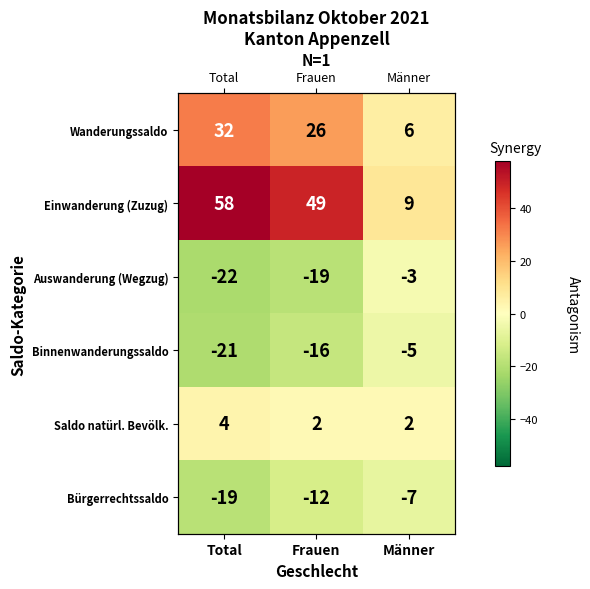

Count the Binnenwanderungssaldo values in the range -21 to -5.

3